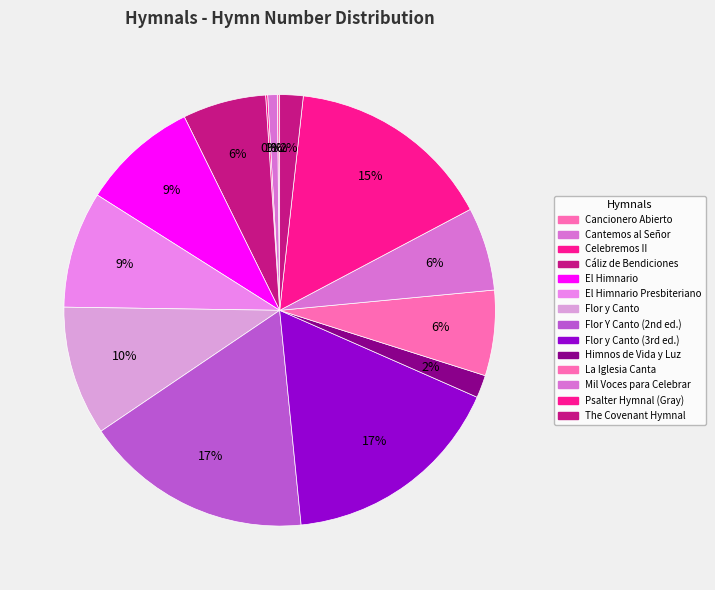

Count the number of slices in the pie.

14